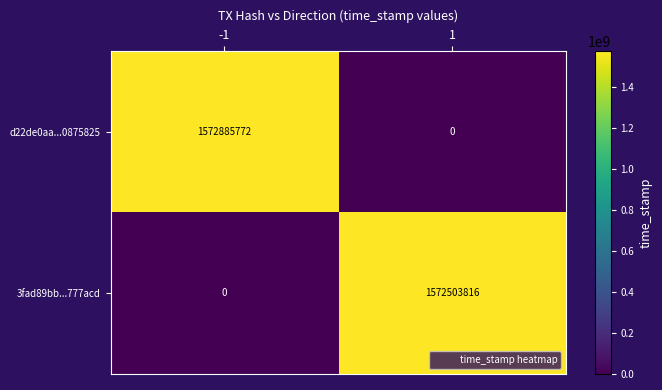

What is the difference between the highest and lowest values at -1?

1572885772